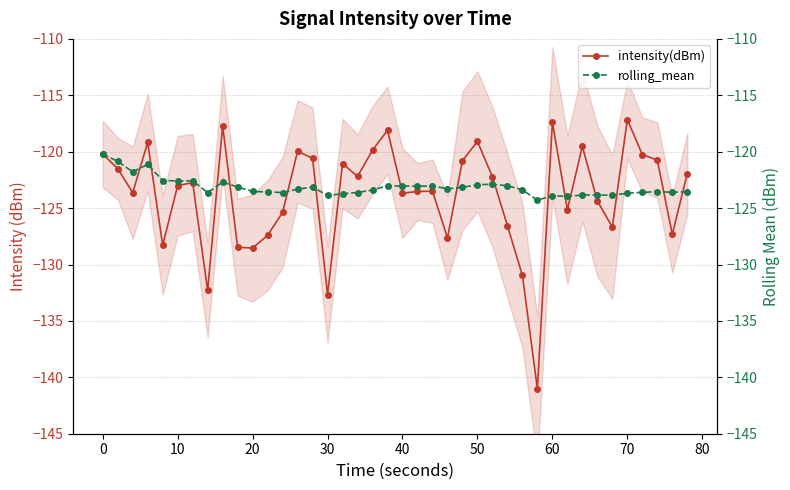

True or false: intensity(dBm) has more than 0 points higher than both neighbors.

True